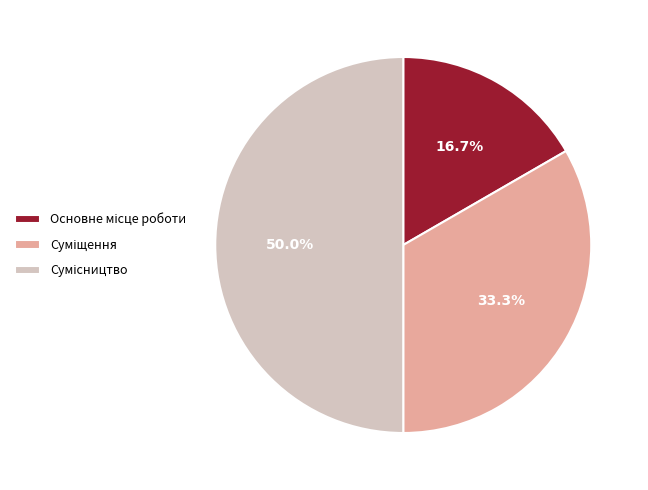

Is it true that Основне місце роботи is 17% of the pie?

True